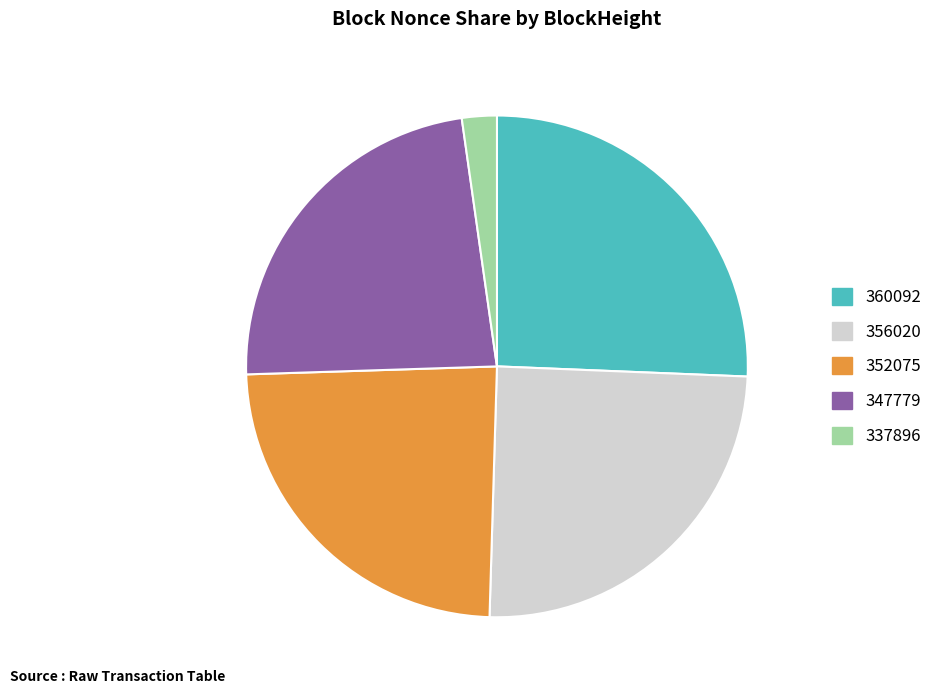

Is the sum of 337896 and 352075 greater than half?

No